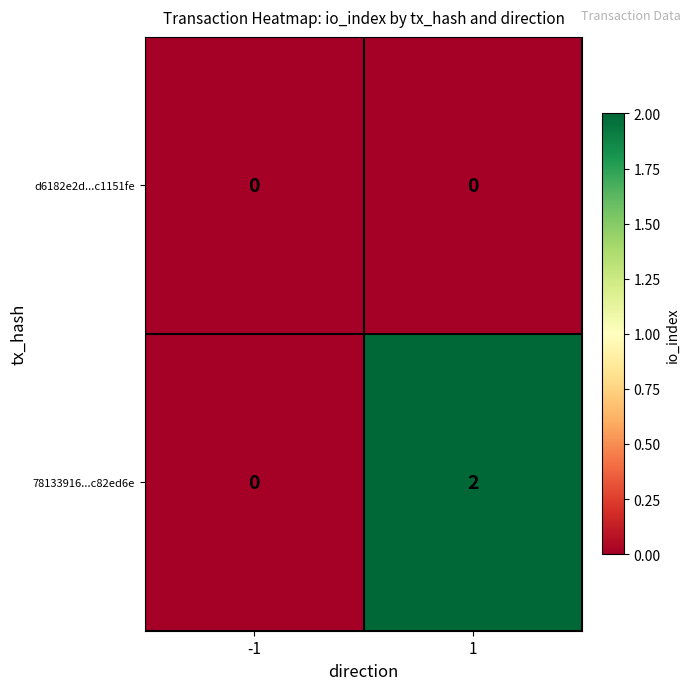

What is the greatest value displayed?

2